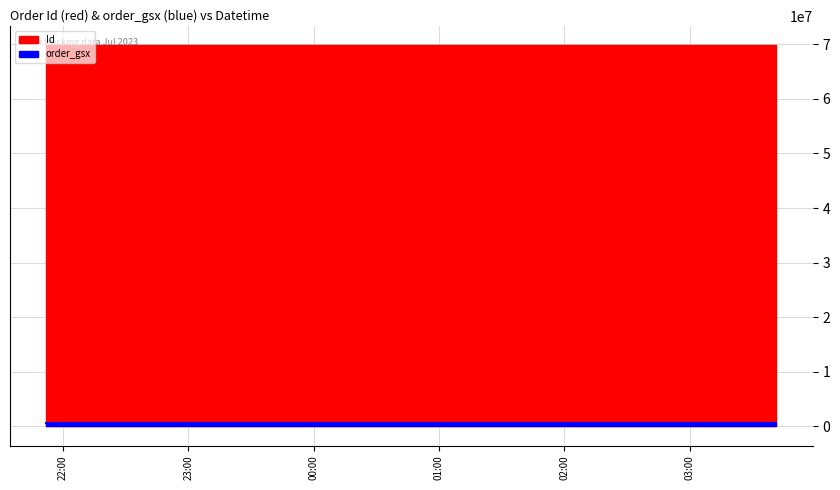

What is the minimum value for order_gsx?

556665